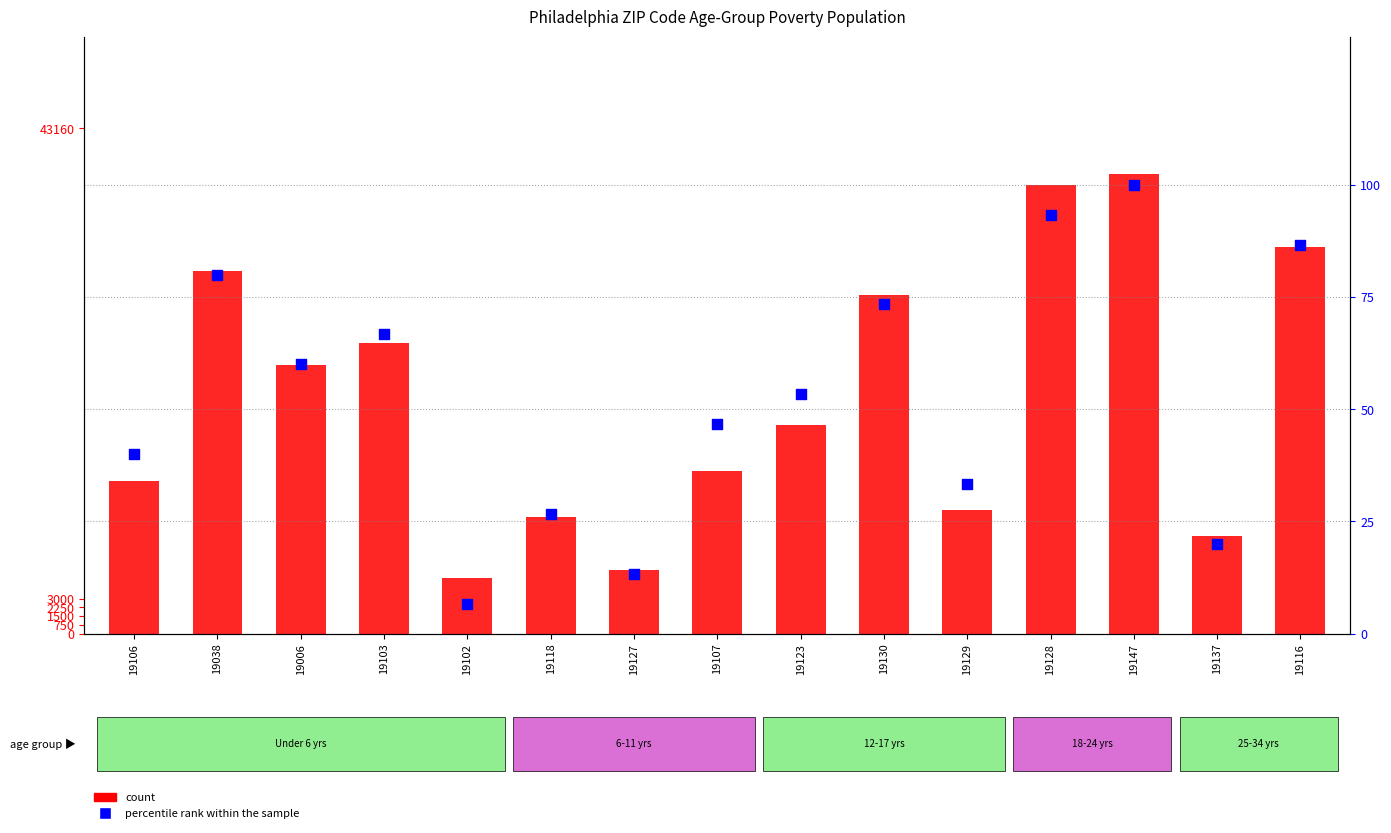

Which series has the largest Y range (max minus min)?

Total Population